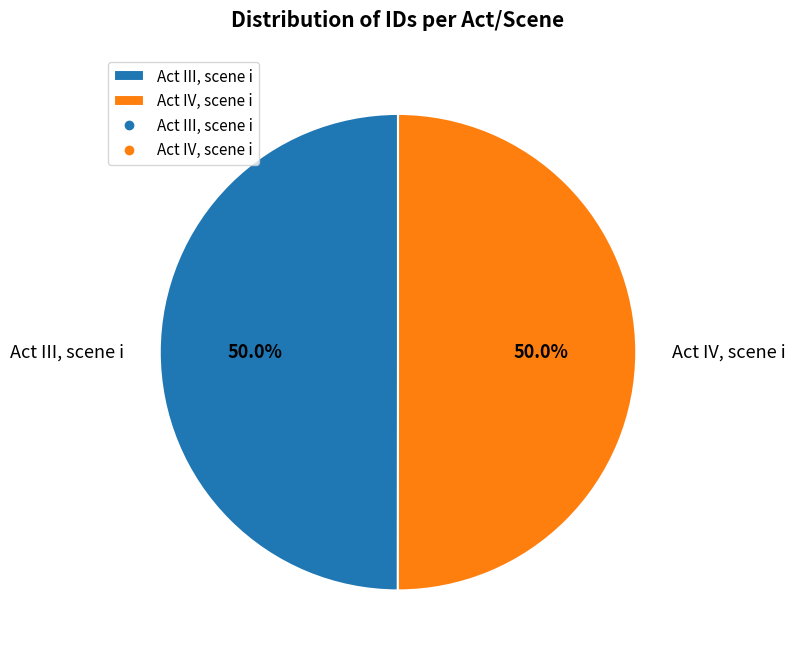

Combined, what portion of the pie is Act IV, scene i and Act III, scene i?

100.0%